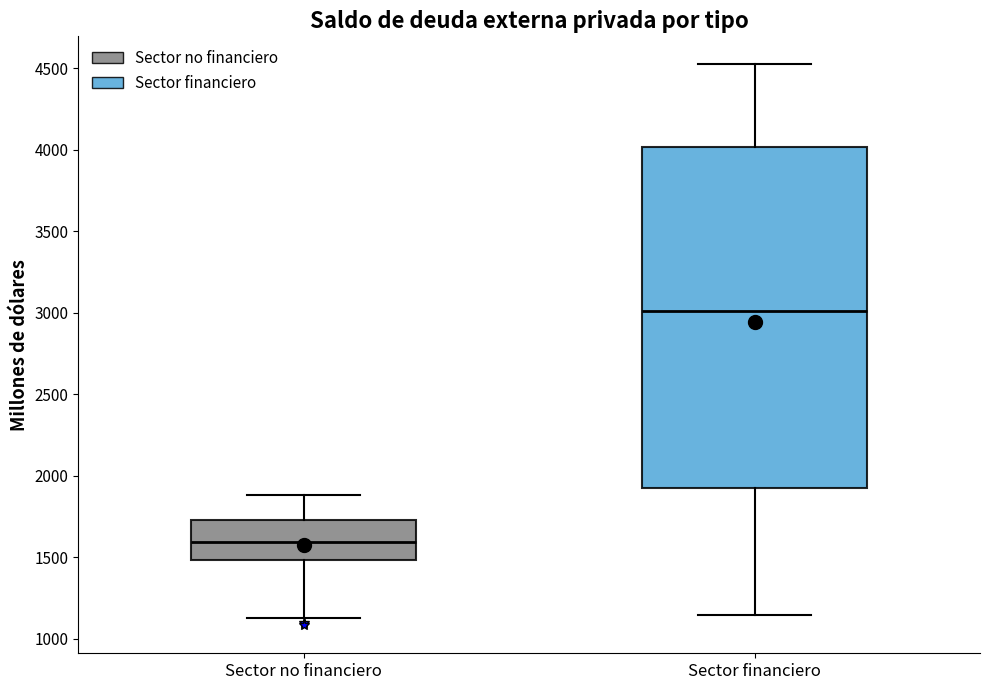

Reading left to right, transcribe this box plot: for each box, give where its median line is, the range the box spans, and where its two whiskers end, as read against the y-axis. The values are not printed on the chart, so give them approximately, as read against the axis.

Sector no financiero: median 1600, box 1500 to 1750, whiskers 1150 to 1900
Sector financiero: median 3000, box 1900 to 4000, whiskers 1150 to 4500